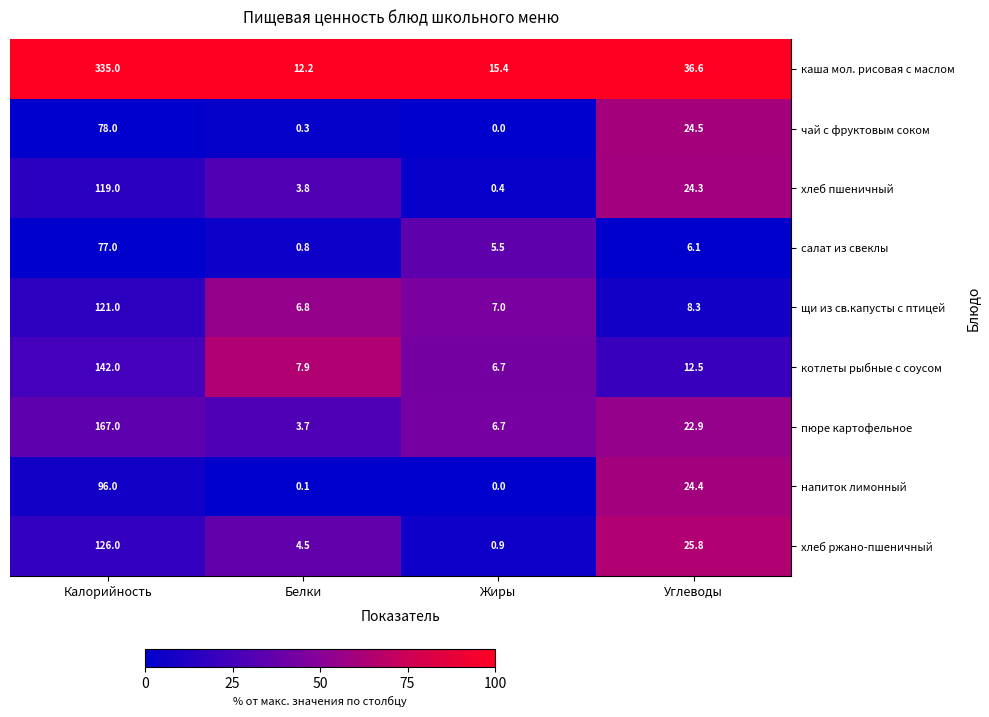

Which label corresponds to the largest value in the chart?

Калорийность